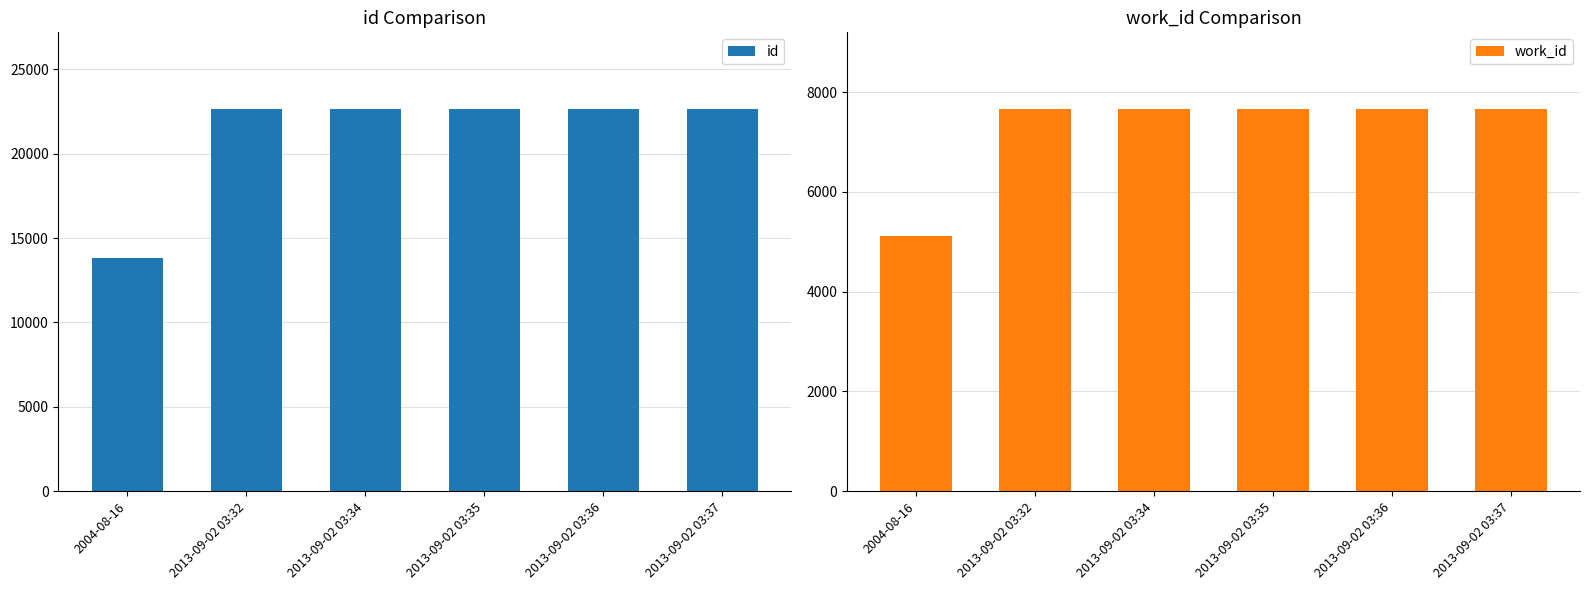

Read the work_id value at 2013-09-02 03:37, to the nearest 100.

7700